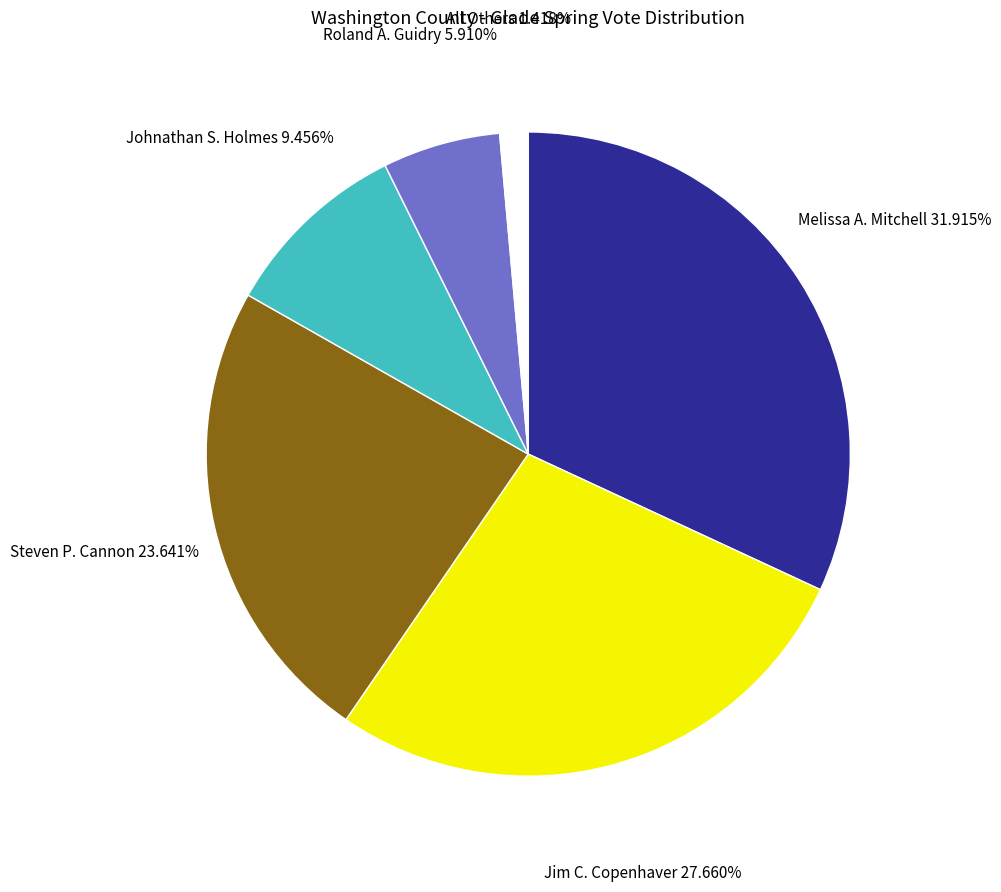

Is there any slice that represents more than half of the pie?

No